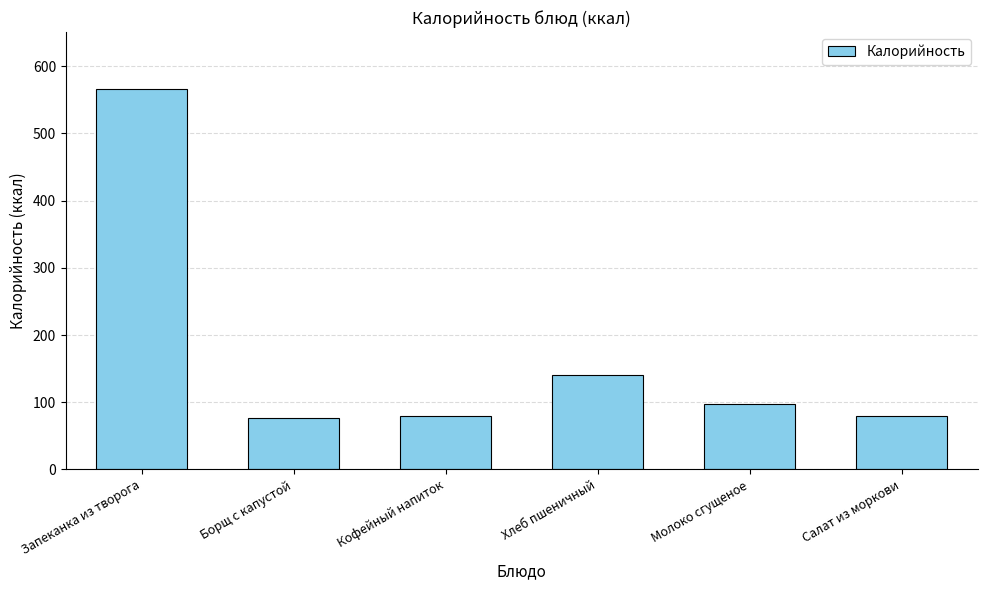

What is the difference between the maximum and minimum values?

490